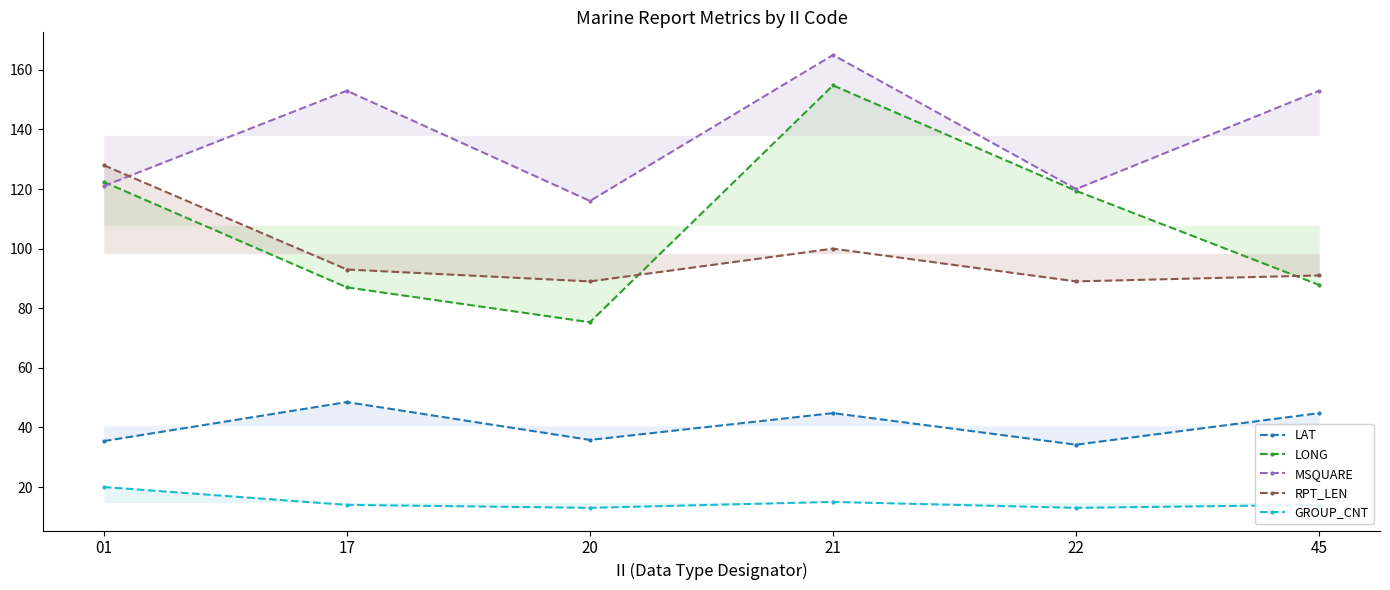

At which category is the sum across all series the highest?

21